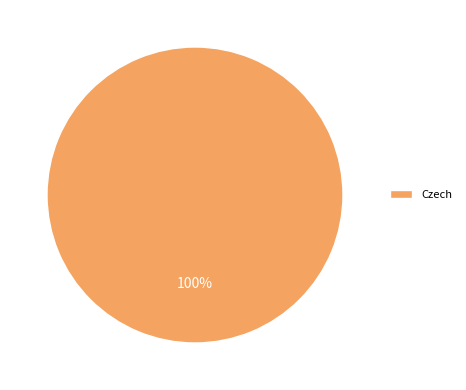

To the nearest percent, what percentage of the pie is Czech?

100%